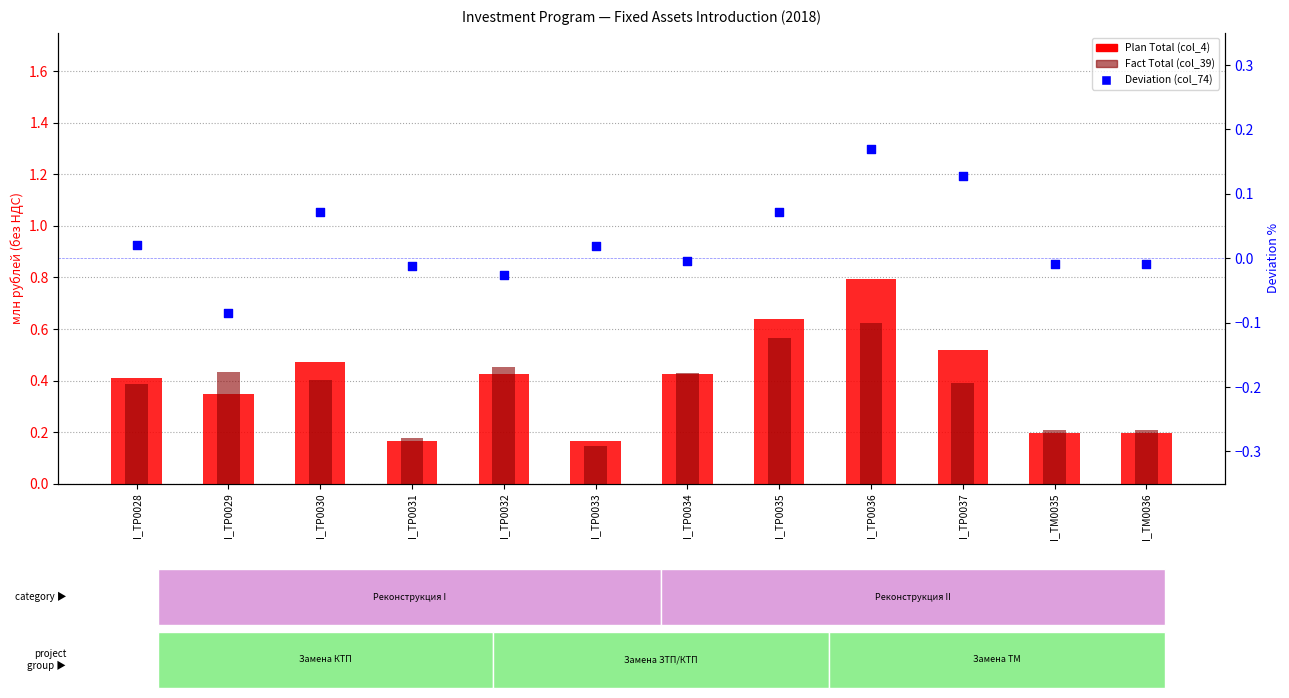

At how many categories does at least one series exceed 0?

12